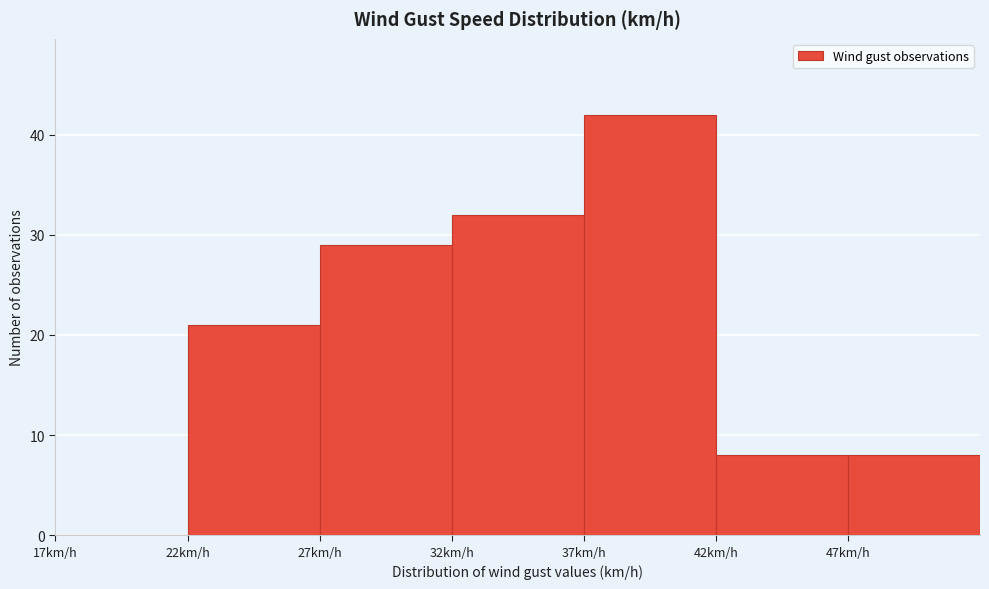

Reading left to right, transcribe this chart: for each bar, give the range it covers on the x-axis and its height. The values are not printed on the chart, so give them approximately, as read against the axis.

17 to 22: 0
22 to 27: 21
27 to 32: 29
32 to 37: 32
37 to 42: 42
42 to 47: 8
47 to 52: 8